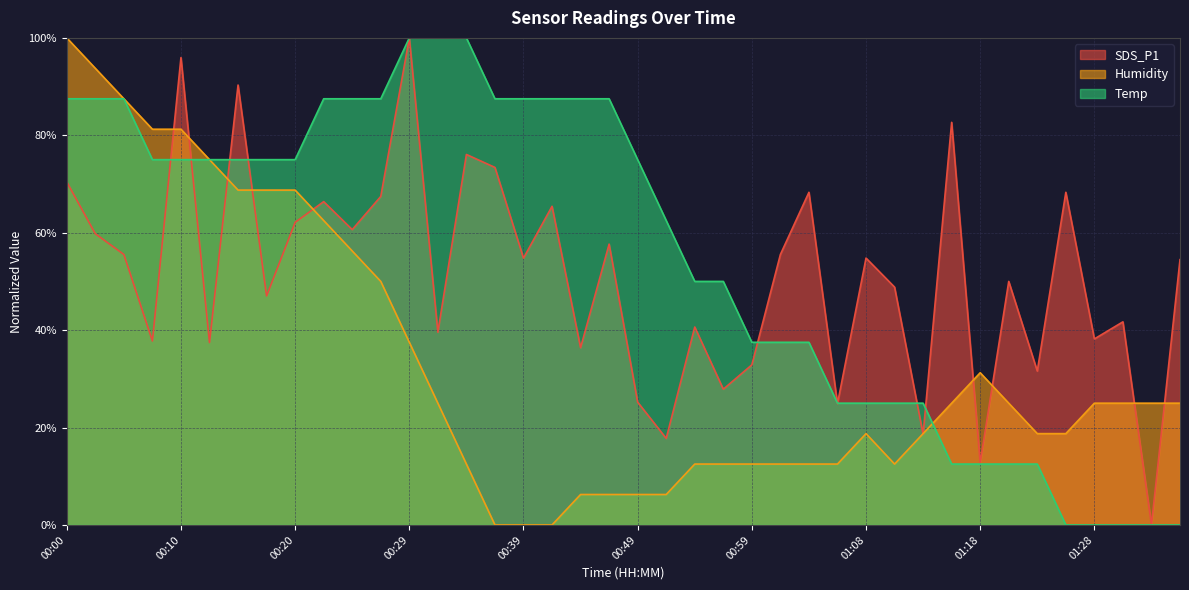

List the series in order of their peak value, lowest first.

SDS_P1, Humidity, Temp